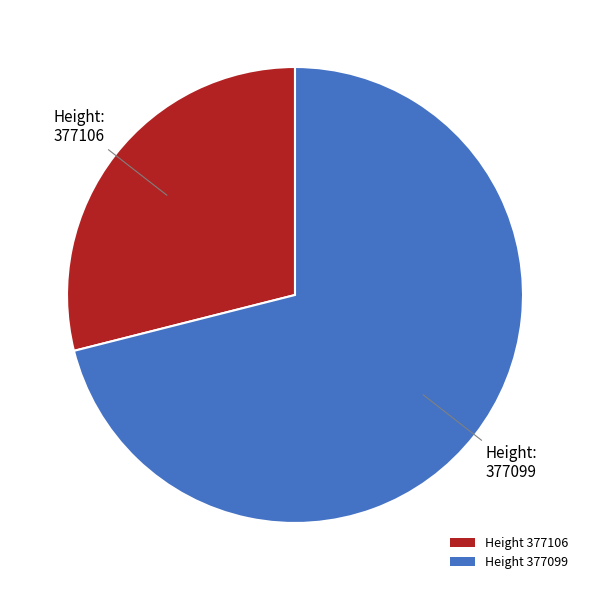

Do Height 377106 and Height 377099 together represent more than half of the pie?

Yes